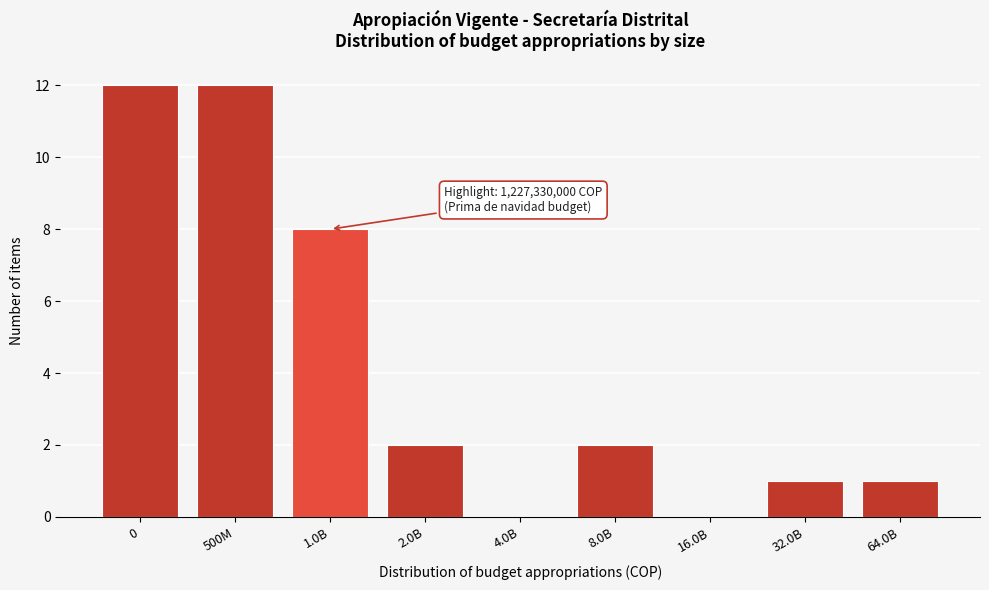

Reading right to left, what are all the values shown in this chart?

64.0B=1	32.0B=1	16.0B=0	8.0B=2	4.0B=0	2.0B=2	1.0B=8	500M=12	0=12